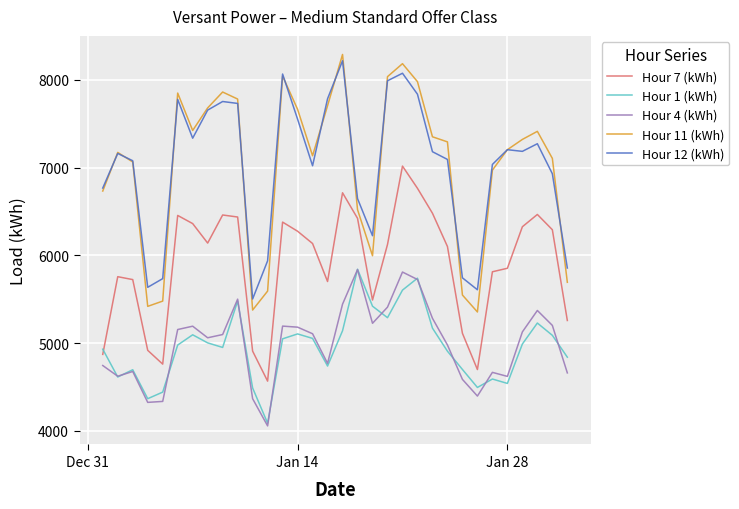

What is the highest value of the Hour 7 (kWh) series?

7017